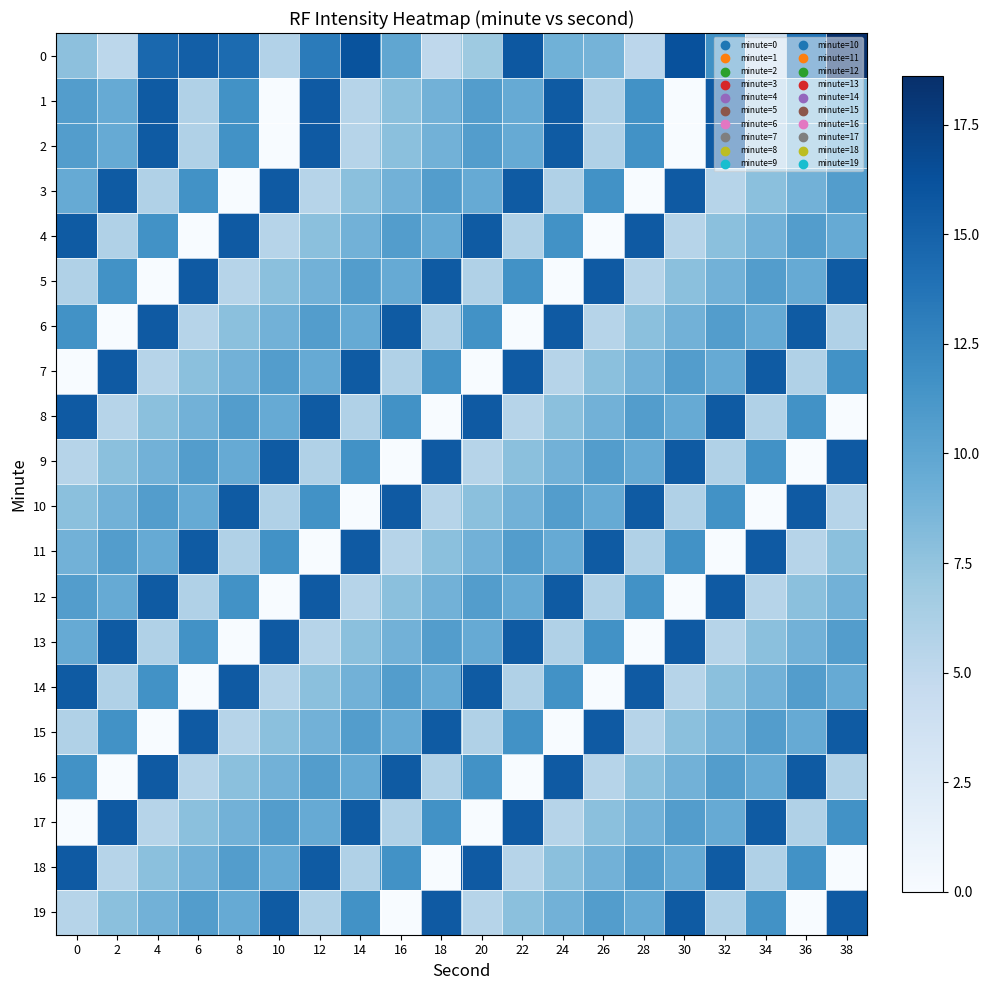

Which category has the highest value across all series?

38